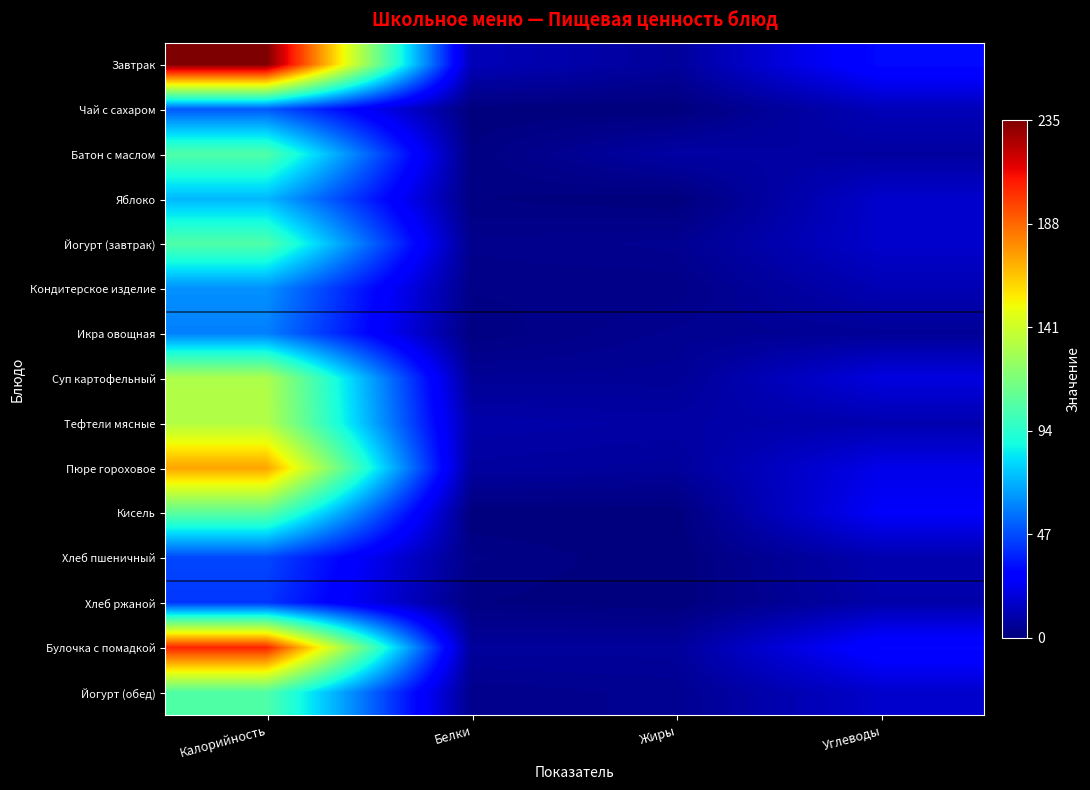

Which series changed the most between Калорийность and Жиры?

Завтрак